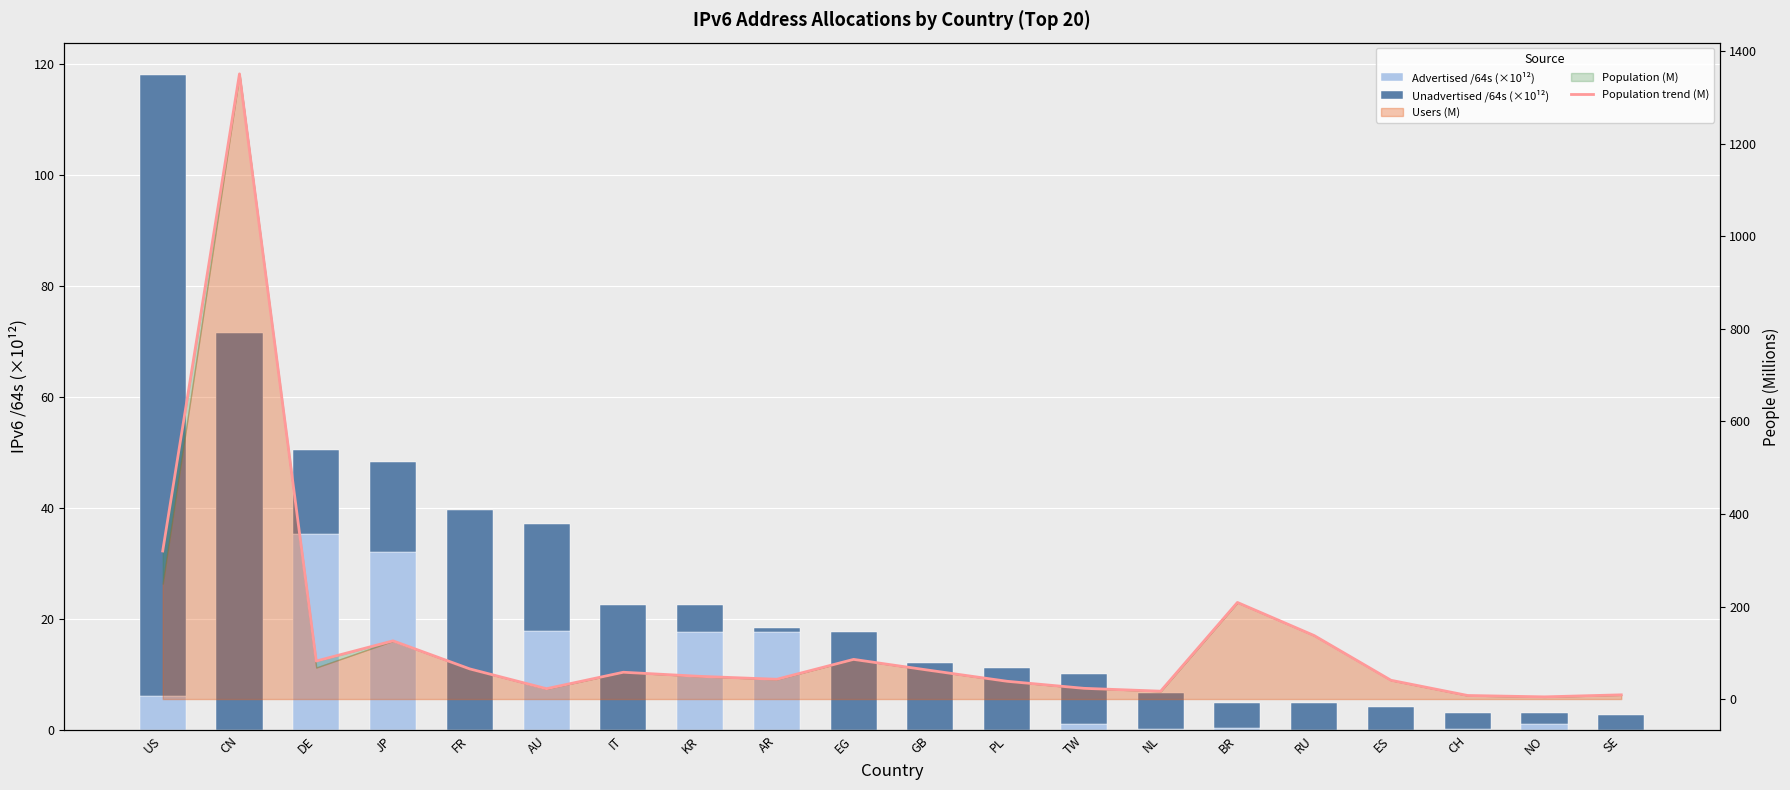

What is the value of the Advertised /64s (×10¹²) bar at the 19th from the left?

1.1